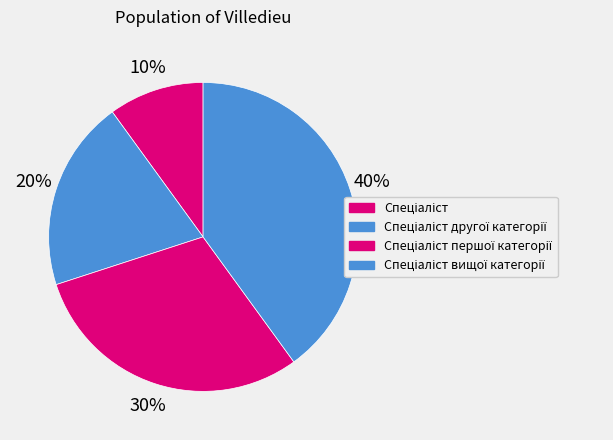

Is there a majority slice in this chart?

No